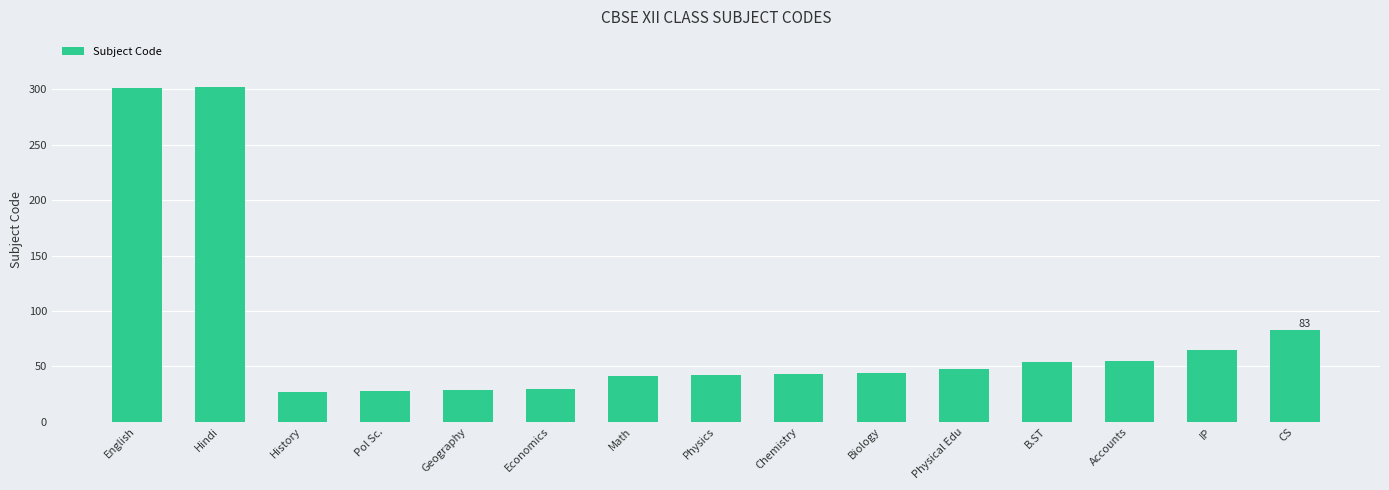

What position from the right is Hindi?

14